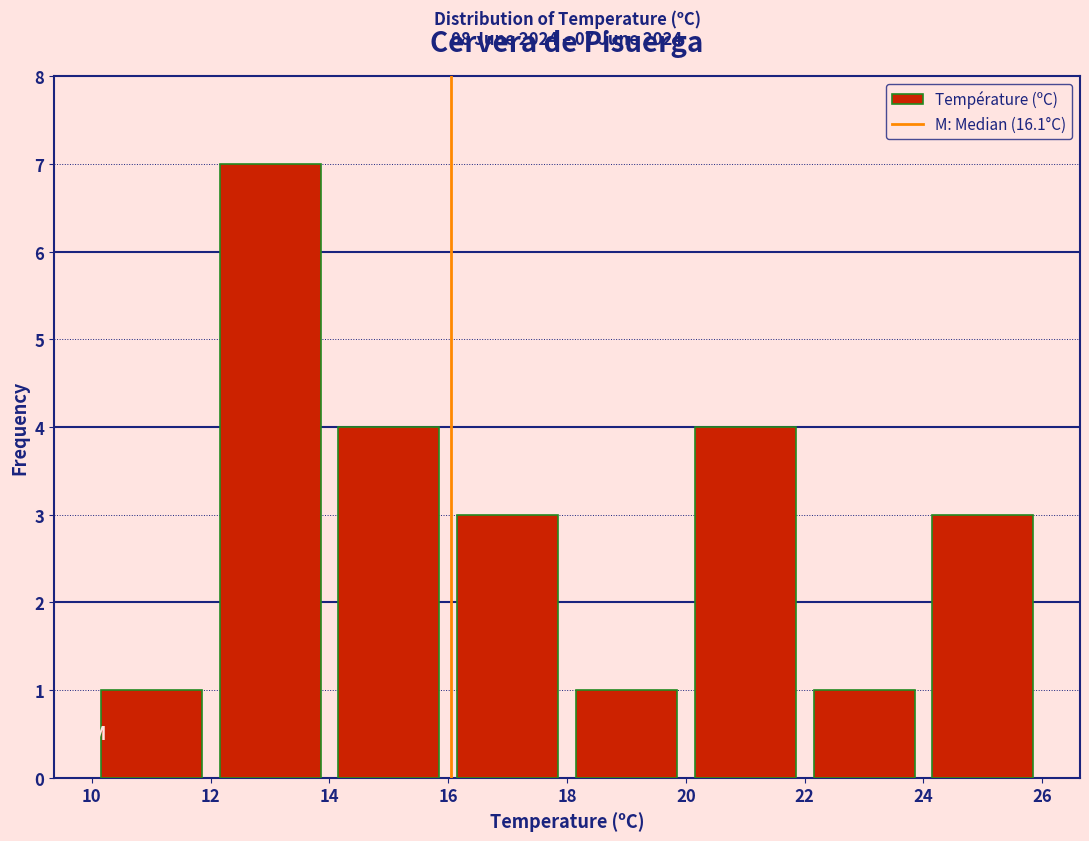

Which range on the x-axis has the tallest bar?

12 to 14